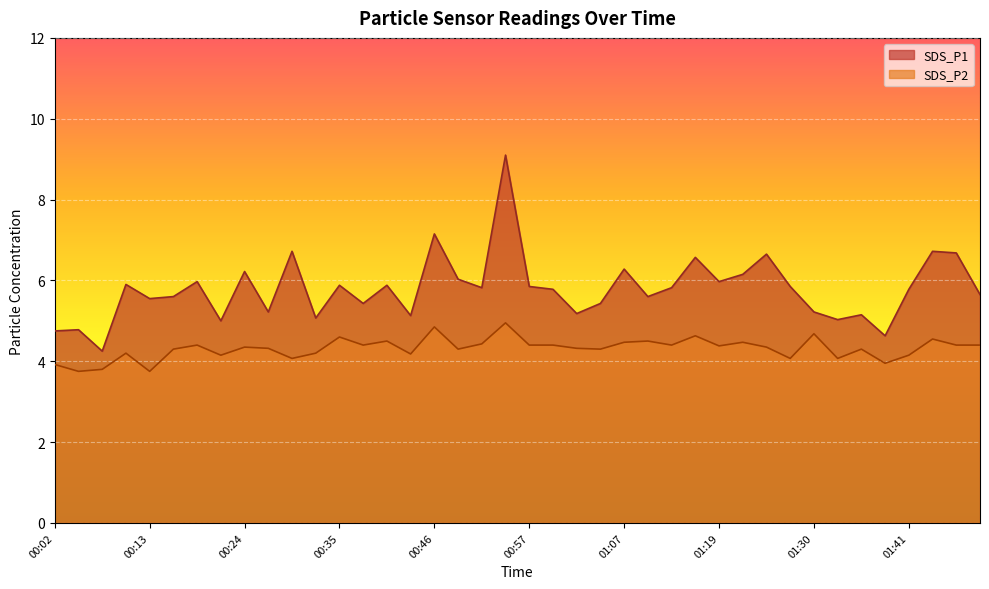

The SDS_P2 series shows 1.6 at 01:43. True or false?

False